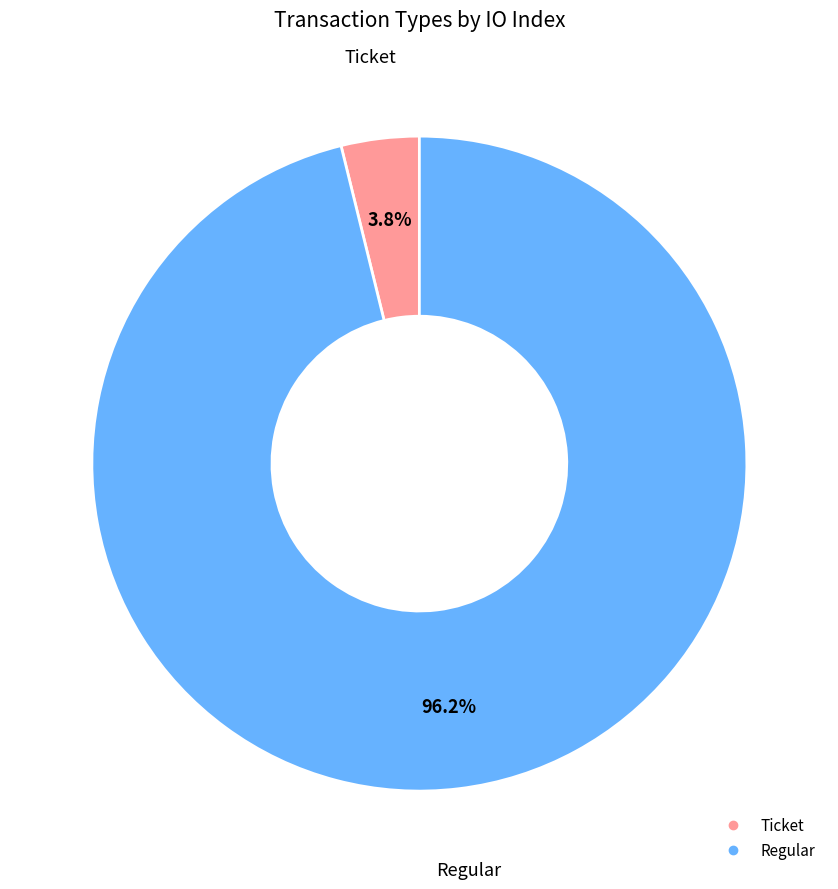

How many segments does this pie chart have?

2